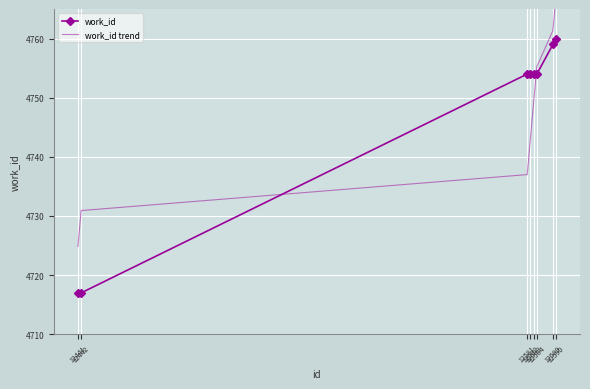

How many data points does each series have?

8